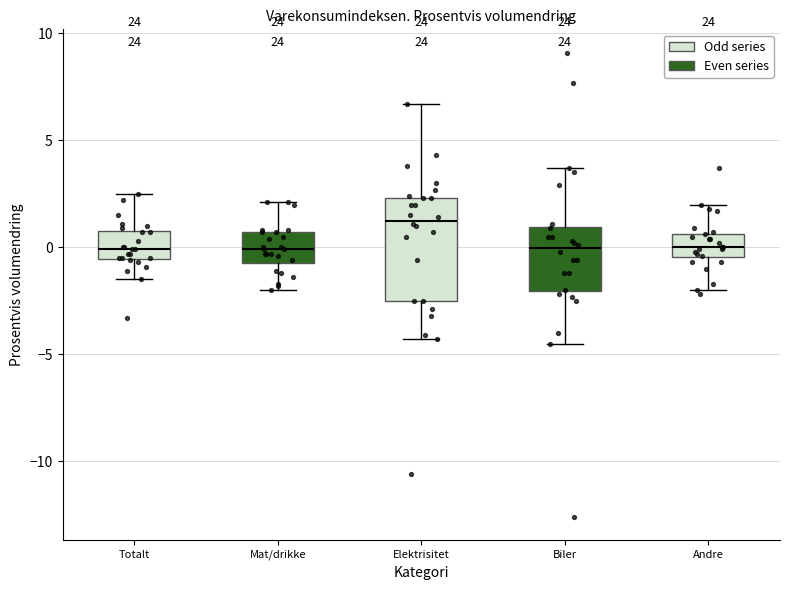

Which box's median line is the highest?

Elektrisitet